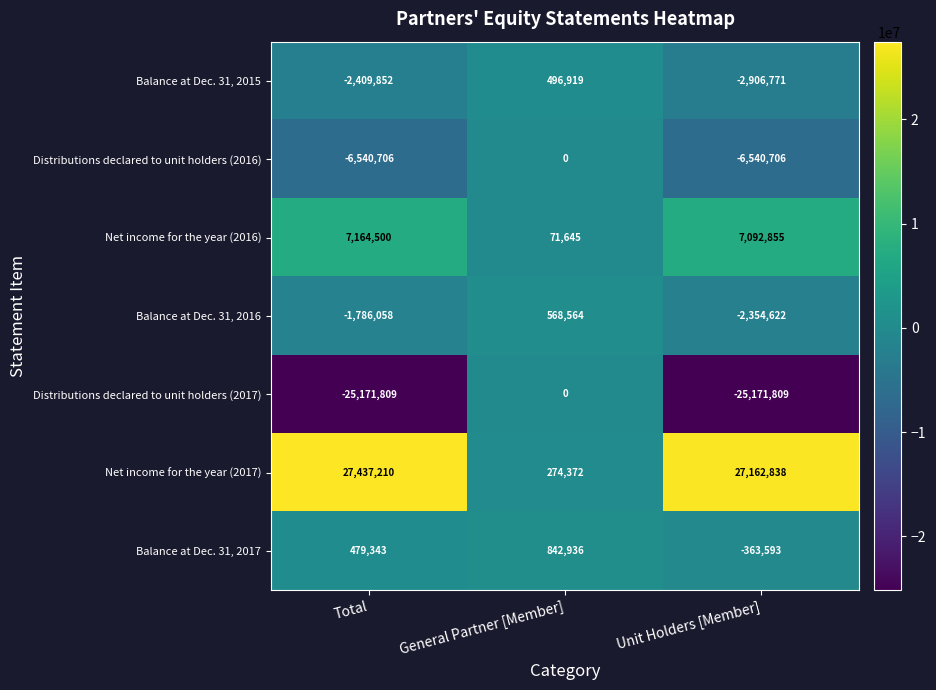

At which category is the sum across all series the highest?

General Partner [Member]